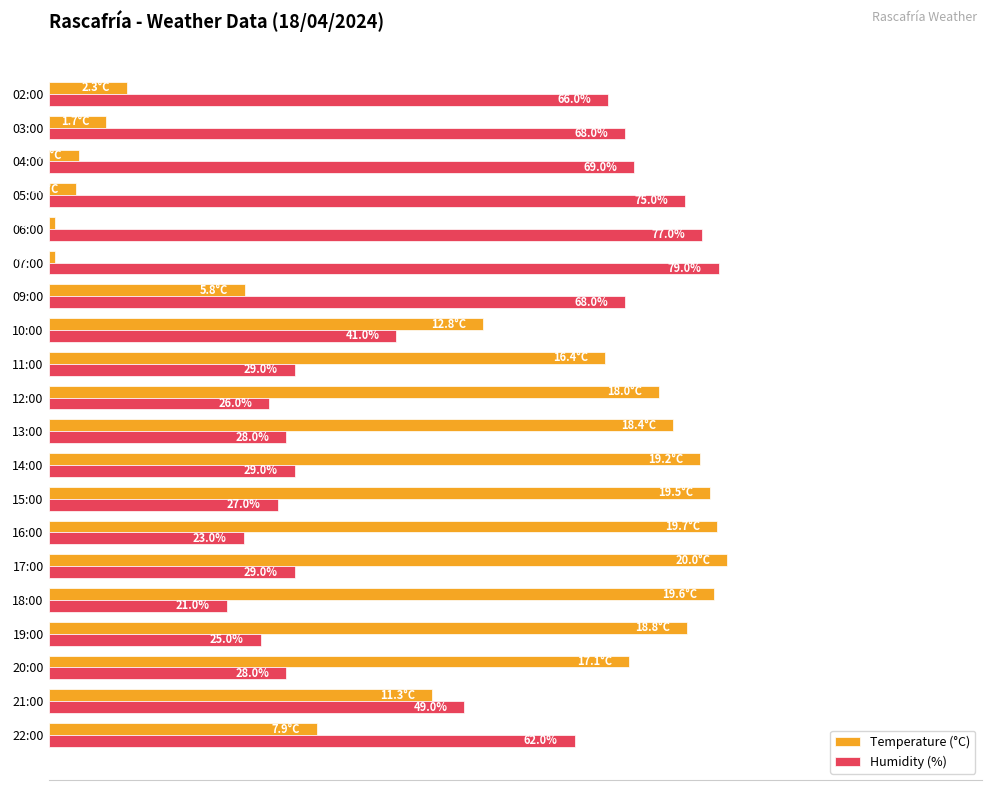

Which series has the largest range (max minus min)?

Temperature (°C)